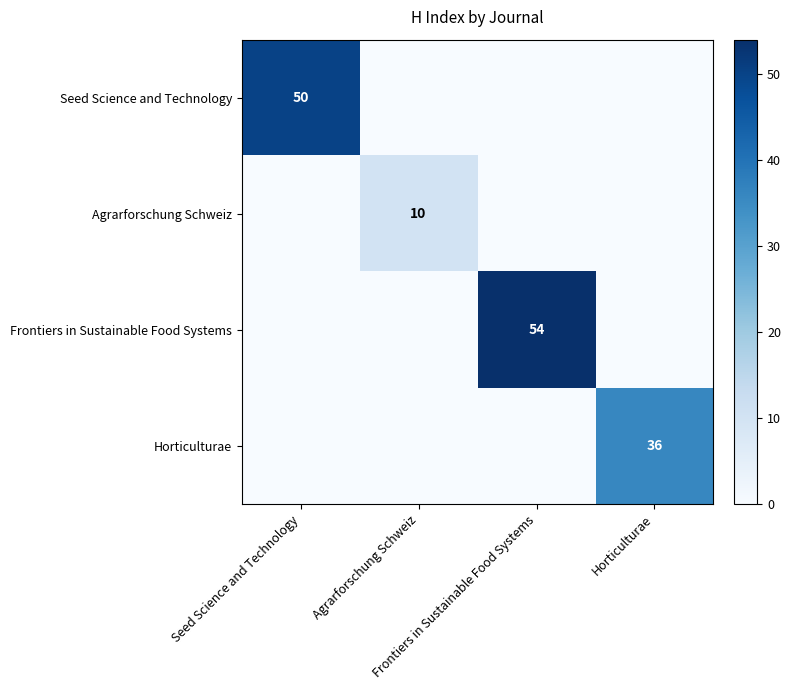

True or false: Horticulturae has a value of 0 at Frontiers in Sustainable Food Systems.

True